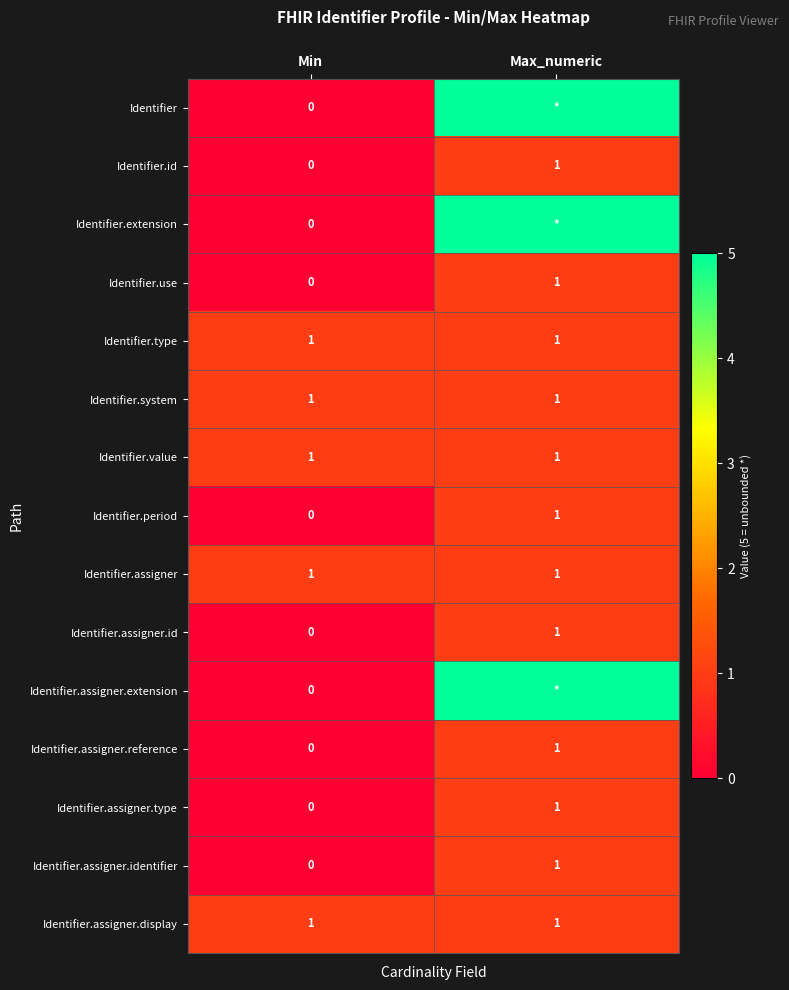

At which category is the sum across all series the highest?

Max_numeric